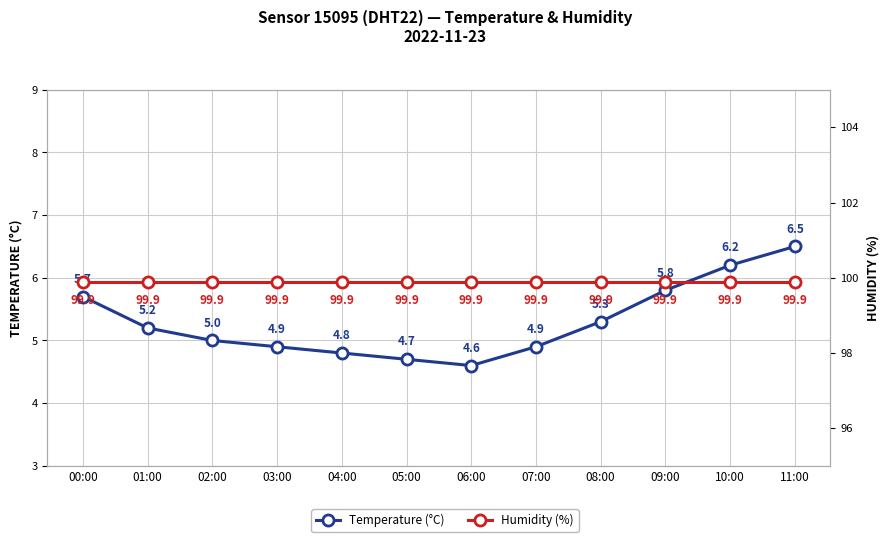

Which category has the lowest value across all series?

06:00